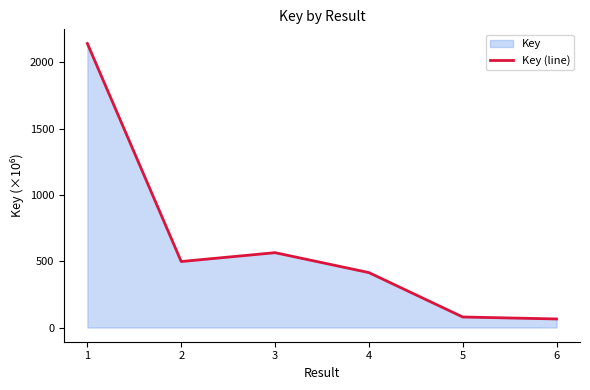

Where is the first local minimum?

2